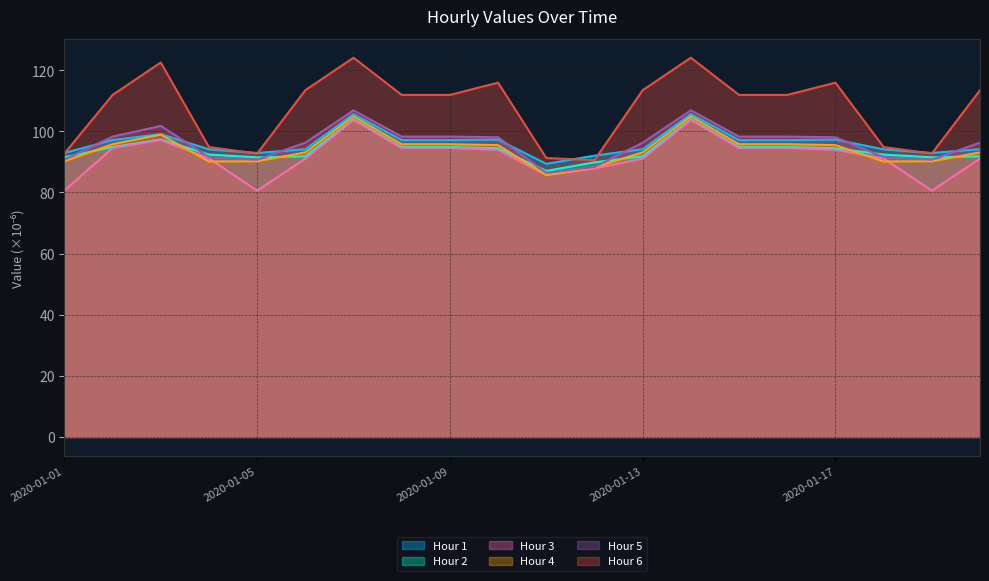

What is the sum of all Hour 2 values?

1880.3